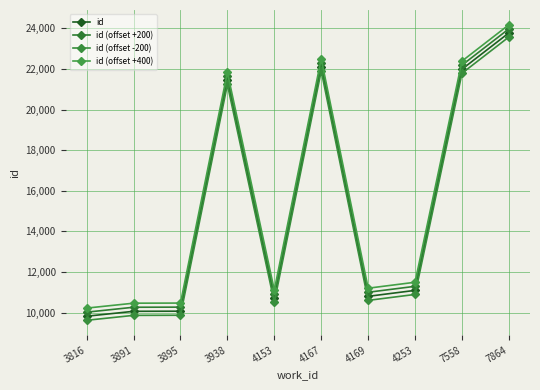

What is the lowest value of the id series?

9825